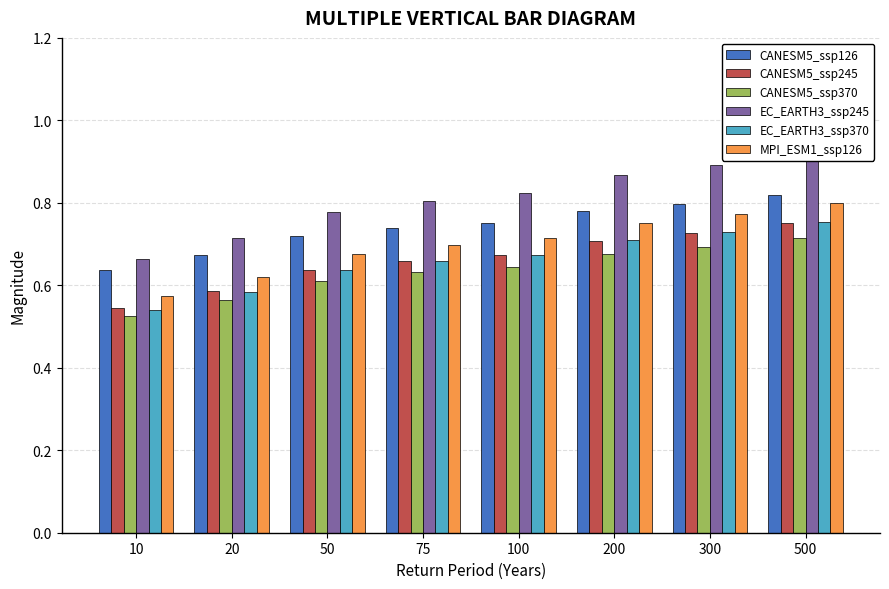

True or false: CANESM5_ssp126 has a value of 0.8 at 500.

True